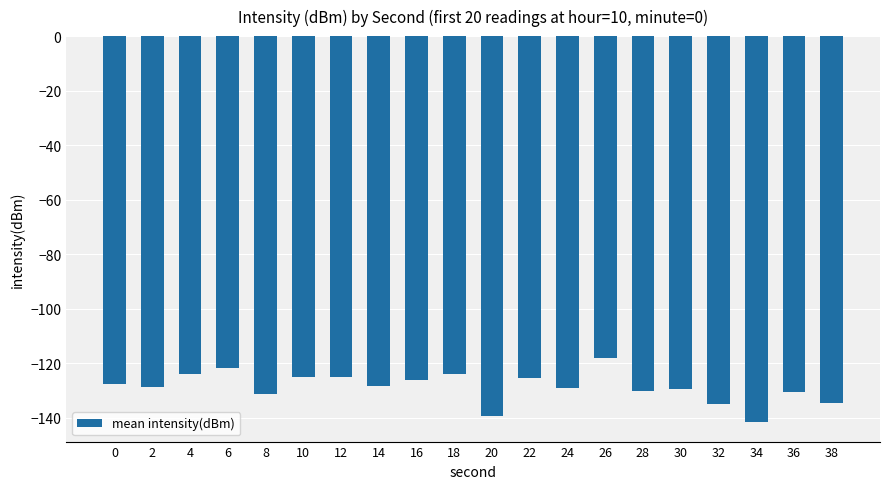

What is the minimum value shown in the chart?

-141.6